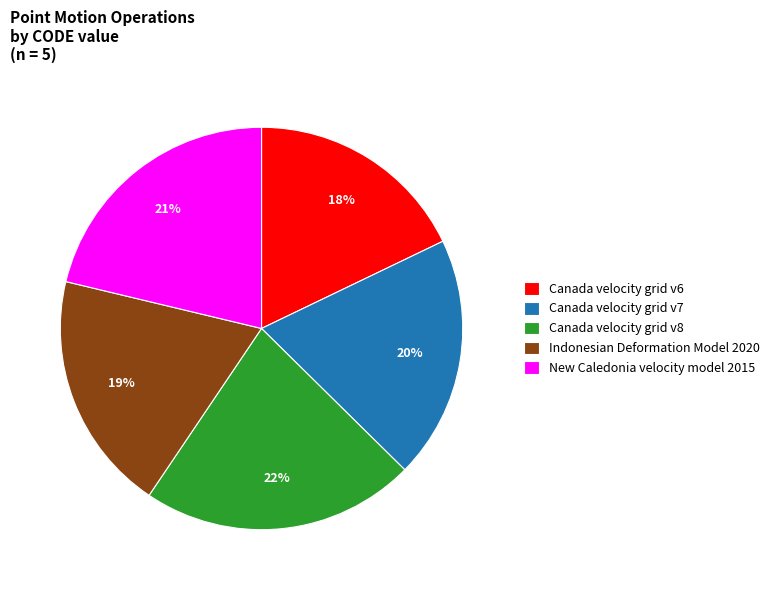

Which category has the smallest portion of the pie?

Canada velocity grid v6